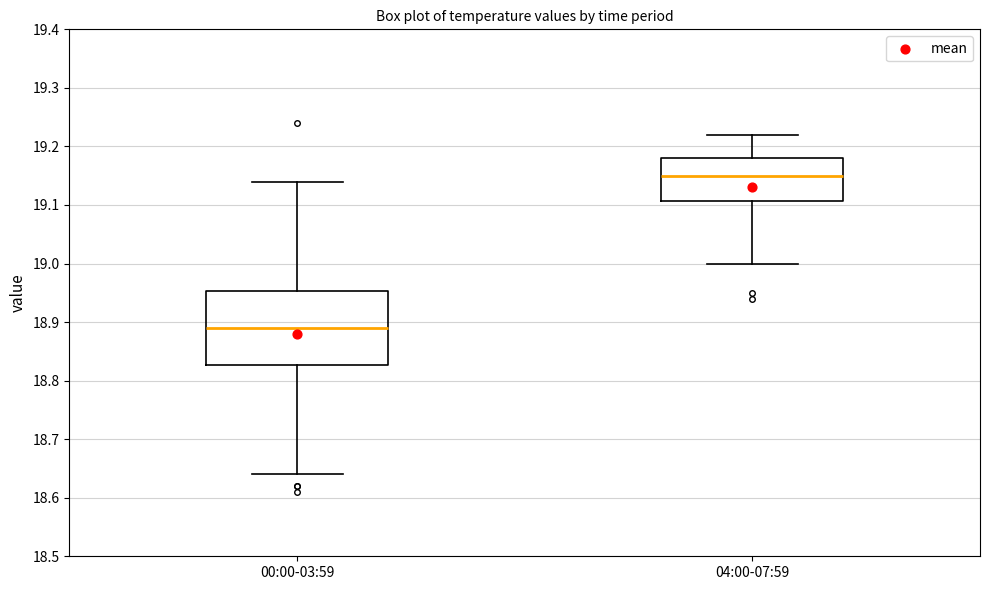

Where does the lower whisker of the box for 04:00-07:59 end on the y-axis? The values are not printed on the chart, so give them approximately, as read against the axis.

19.00